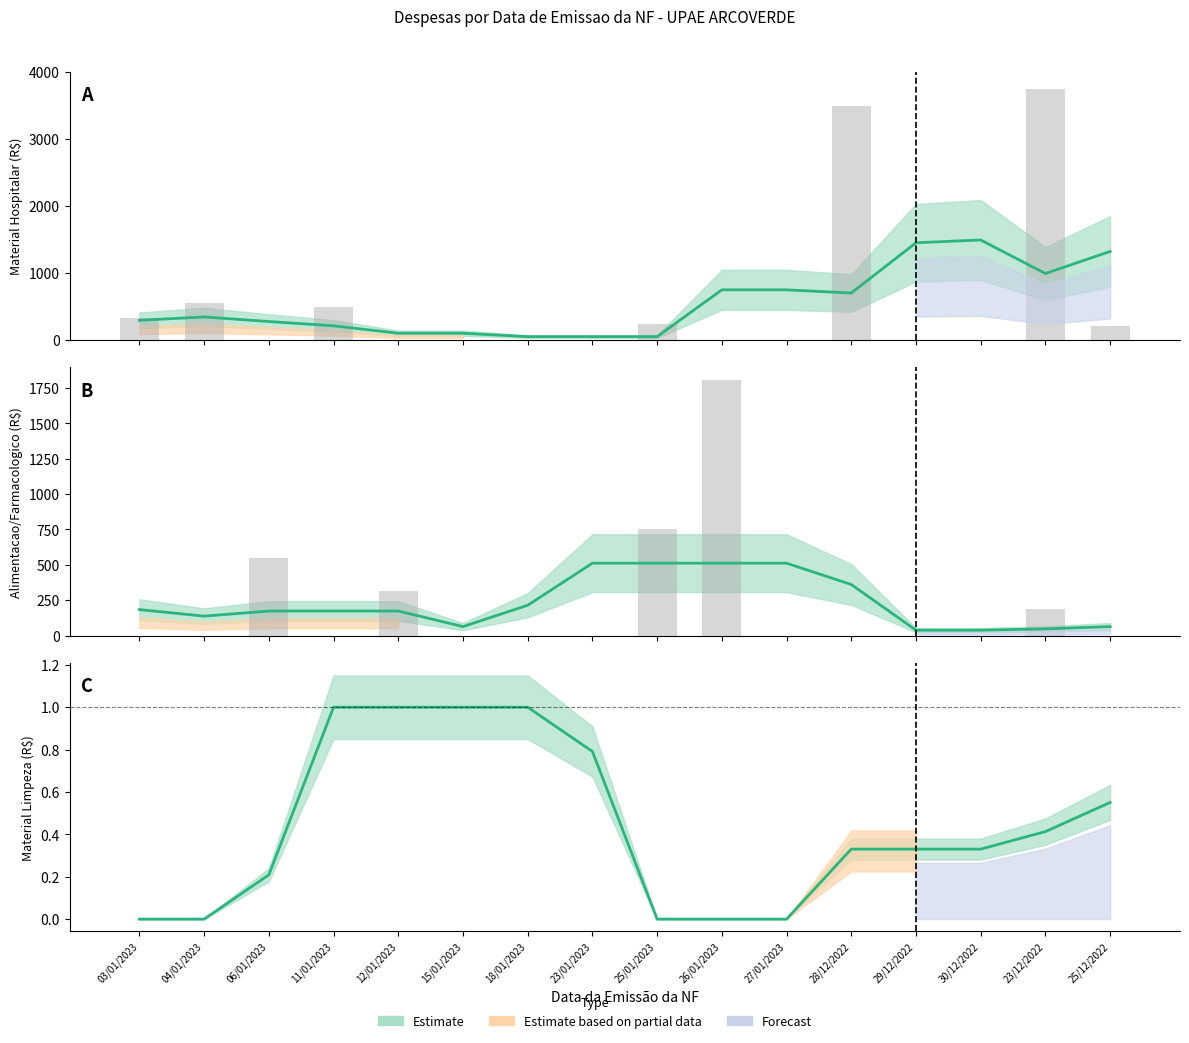

What position from the left is 18/01/2023?

7